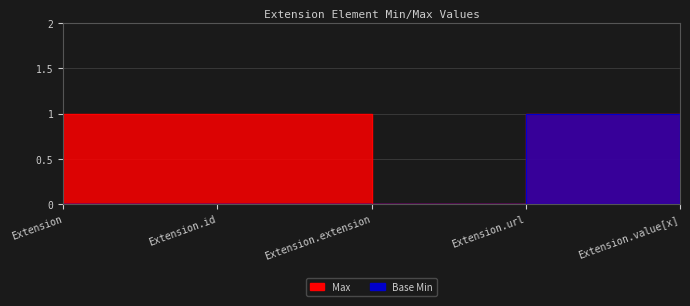

Rank the series at Extension.extension from lowest to highest value.

Max, Base Min